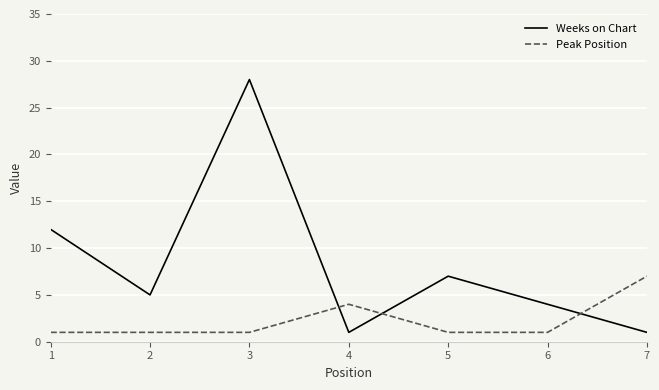

List the series in order of their peak value, highest first.

Weeks on Chart, Peak Position